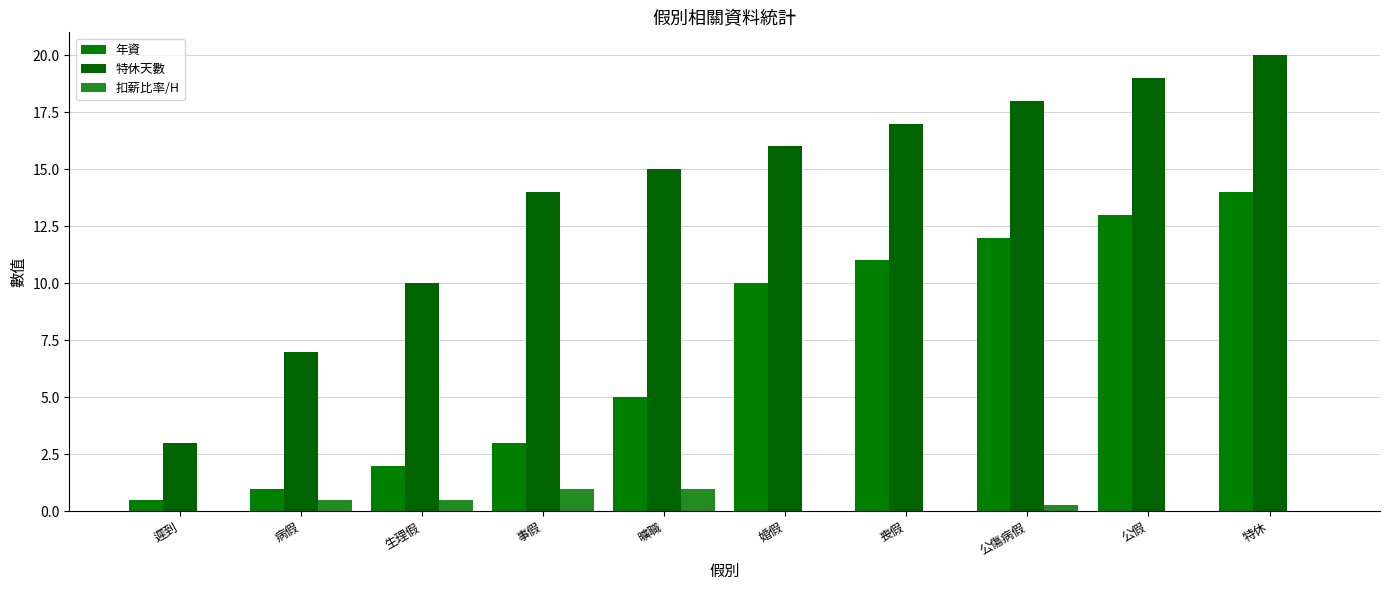

Reading left to right, extract all data points from this chart.

年資: 遲到=0.5	病假=1.0	生理假=2.0	事假=3.0	曠職=5.0	婚假=10.0	喪假=11.0	公傷病假=12.0	公假=13.0	特休=14.0
特休天數: 遲到=3.0	病假=7.0	生理假=10.0	事假=14.0	曠職=15.0	婚假=16.0	喪假=17.0	公傷病假=18.0	公假=19.0	特休=20.0
扣薪比率/H: 遲到=0.0	病假=0.5	生理假=0.5	事假=1.0	曠職=1.0	婚假=0.0	喪假=0.0	公傷病假=0.3	公假=0.0	特休=0.0